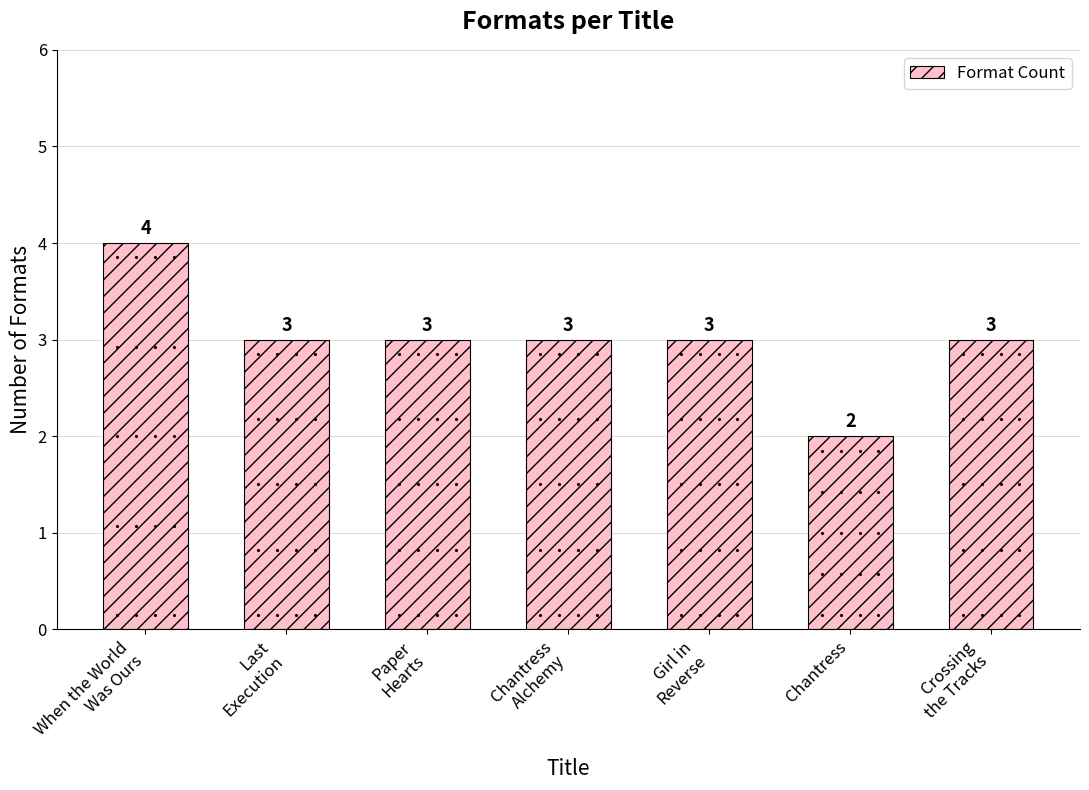

At which category does the chart reach its peak across all series?

When the World
Was Ours